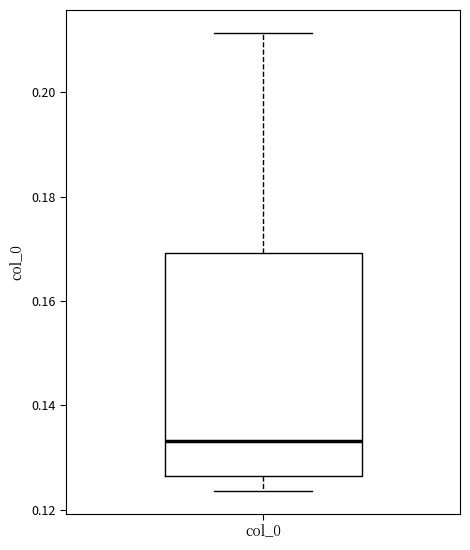

Read this box plot against the y-axis: the position of the median line, the range covered by the box, and the ends of both whiskers. The values are not printed on the chart, so give them approximately, as read against the axis.

median 0.134, box 0.126 to 0.170, whiskers 0.124 to 0.212